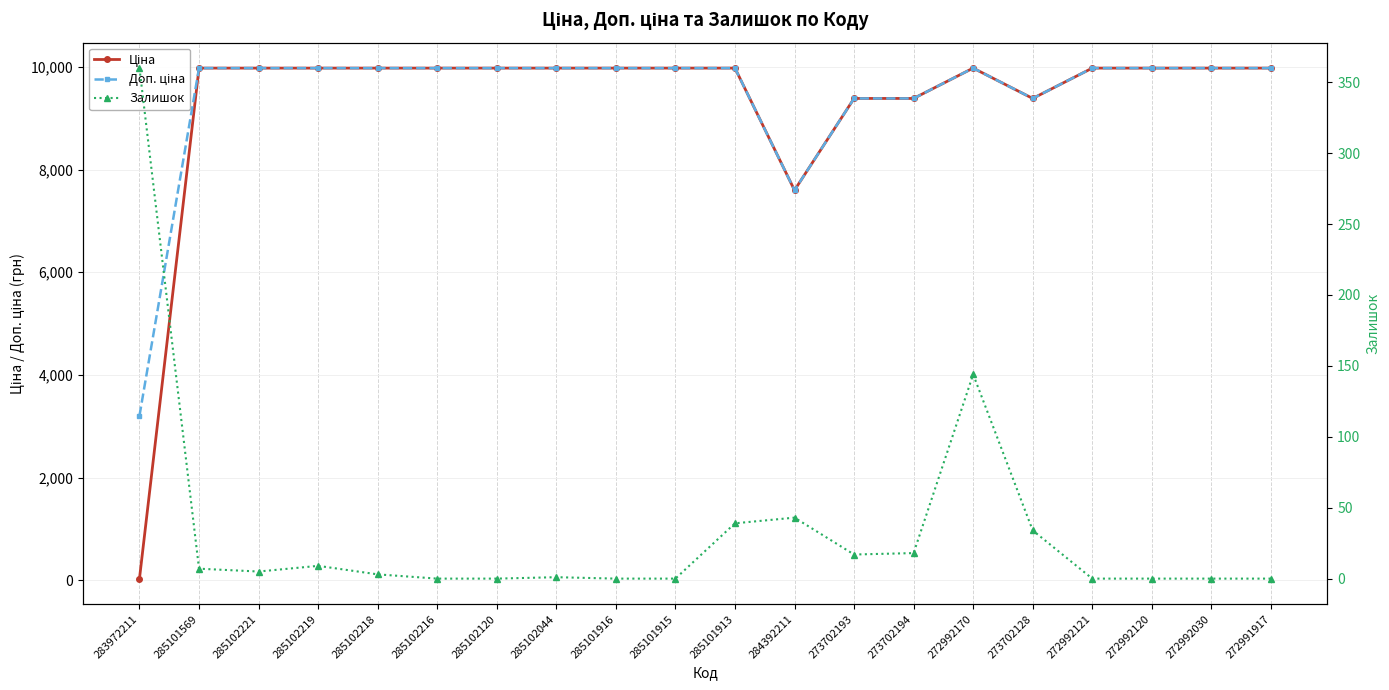

How many times do Ціна and Залишок cross each other?

1